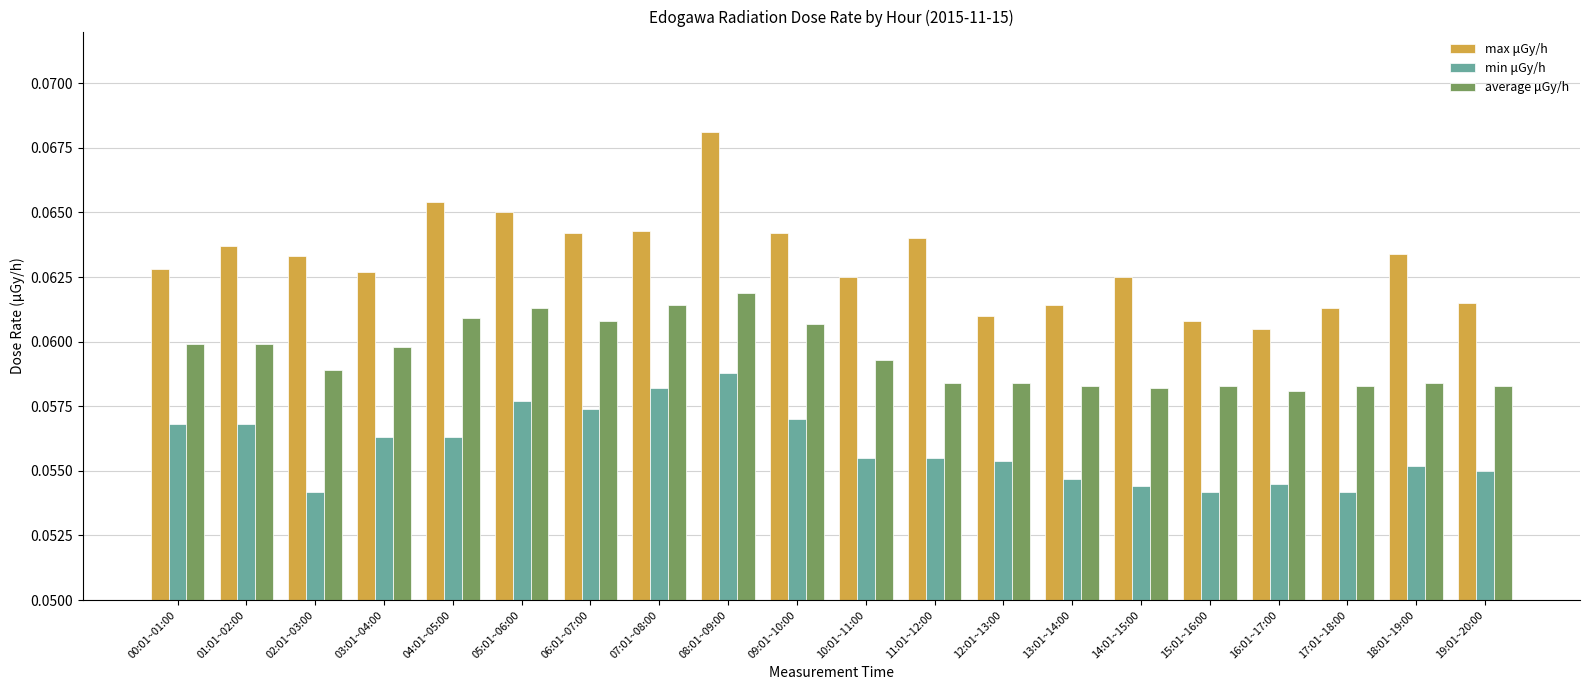

At which label does min μGy/h reach its peak?

08:01~09:00